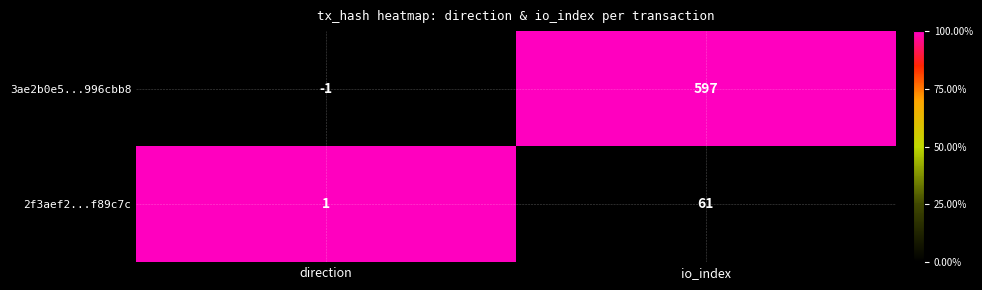

Which series has the largest range (max minus min)?

3ae2b0e5...996cbb8